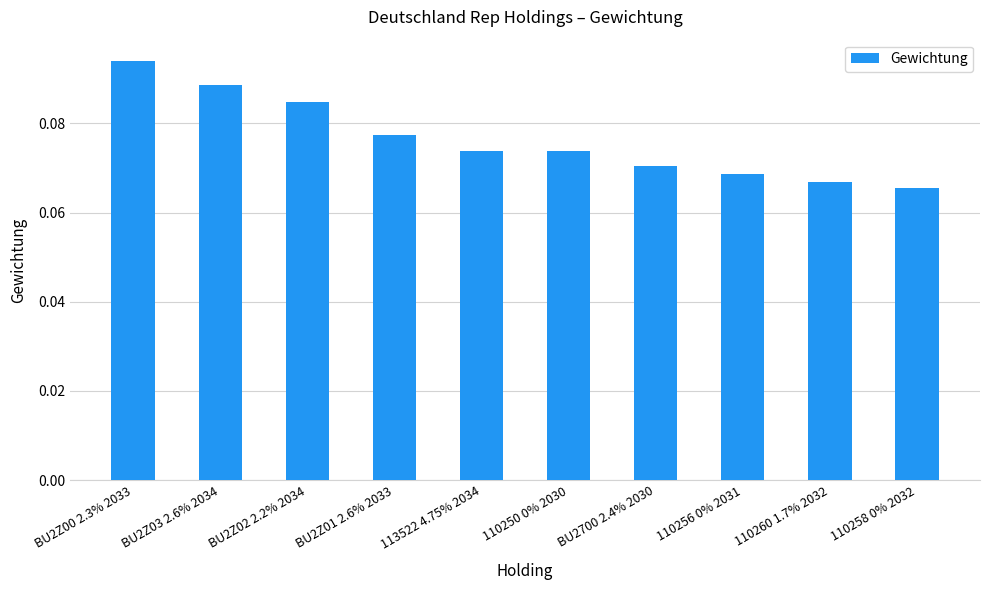

What position from the right is BU2700 2.4% 2030?

4